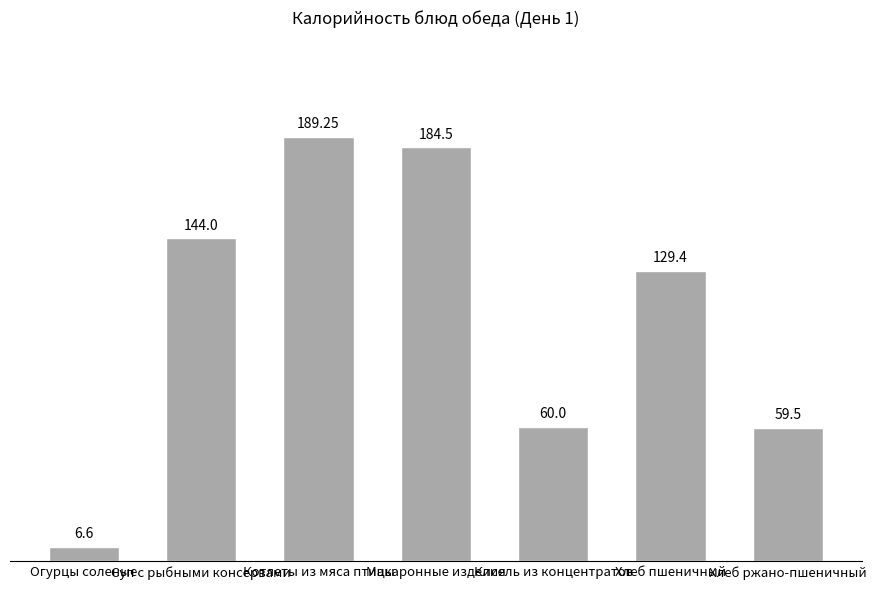

At which label is the value closest to 97?

Хлеб пшеничный